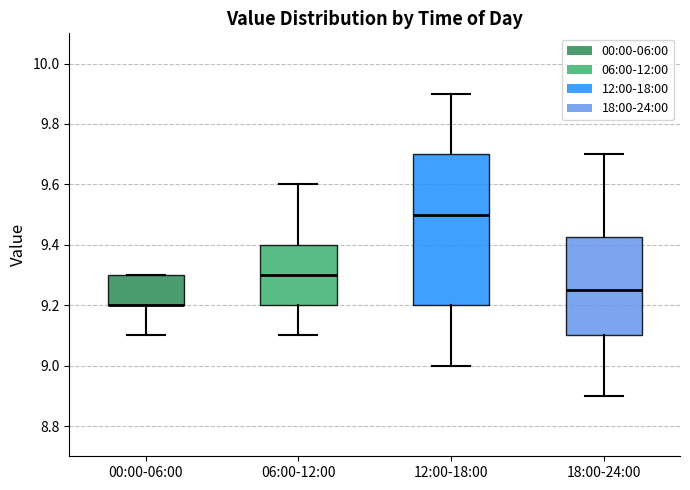

Reading left to right, read every box against the y-axis: the position of its median line, the range the box covers, and the ends of its whiskers. The values are not printed on the chart, so give them approximately, as read against the axis.

00:00-06:00: median 9.20 (drawn on the box's lower edge), box 9.20 to 9.30, whiskers 9.10 to 9.30
06:00-12:00: median 9.30, box 9.20 to 9.40, whiskers 9.10 to 9.60
12:00-18:00: median 9.50, box 9.20 to 9.70, whiskers 9.00 to 9.90
18:00-24:00: median 9.26, box 9.10 to 9.42, whiskers 8.90 to 9.70